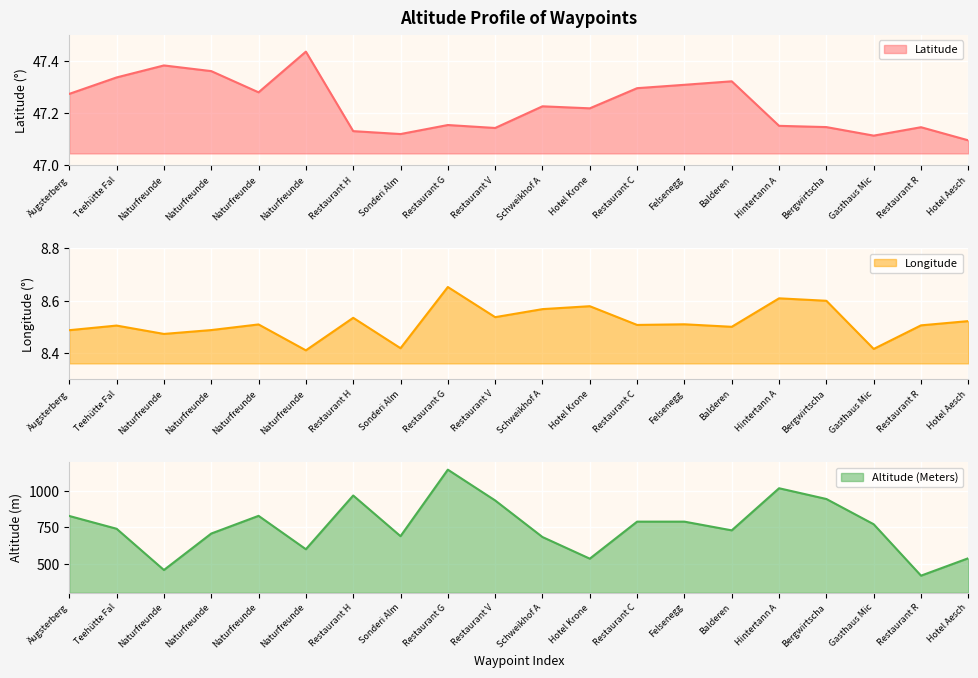

What is the maximum value for Altitude (Meters)?

1148